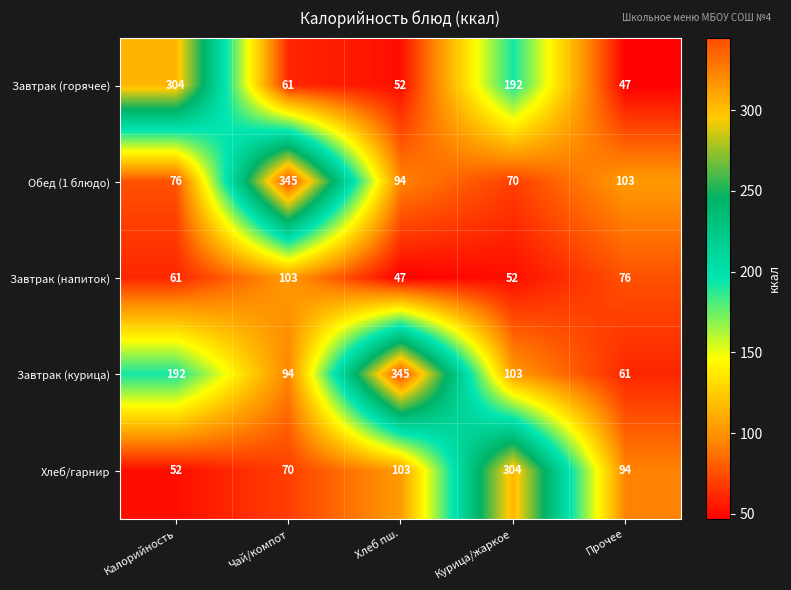

What is the sum of the Завтрак (напиток) values at Хлеб пш. and Курица/жаркое?

99